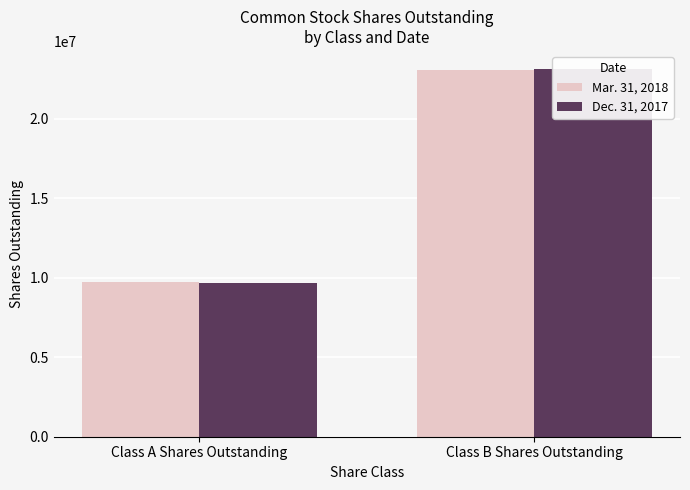

What is the difference between the Mar. 31, 2018 values at Class B Shares Outstanding and Class A Shares Outstanding?

13364275